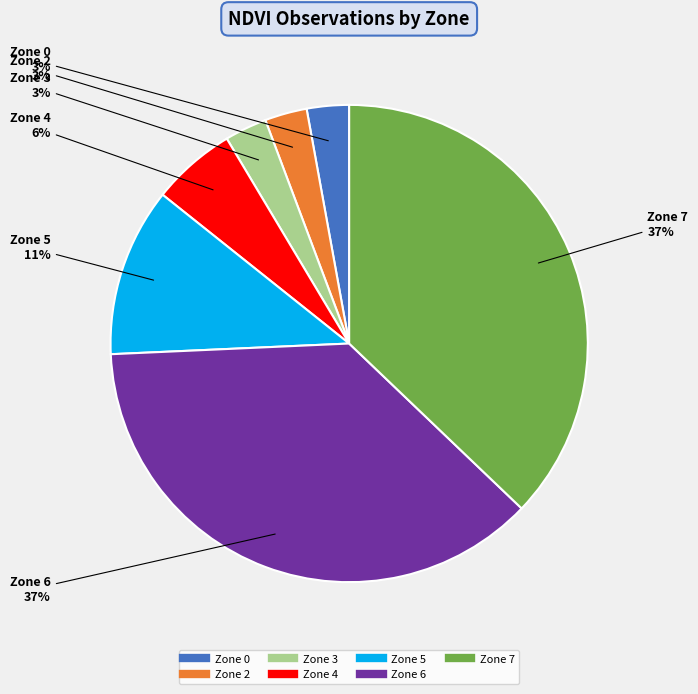

Between Zone 6 and Zone 3, which is larger?

Zone 6